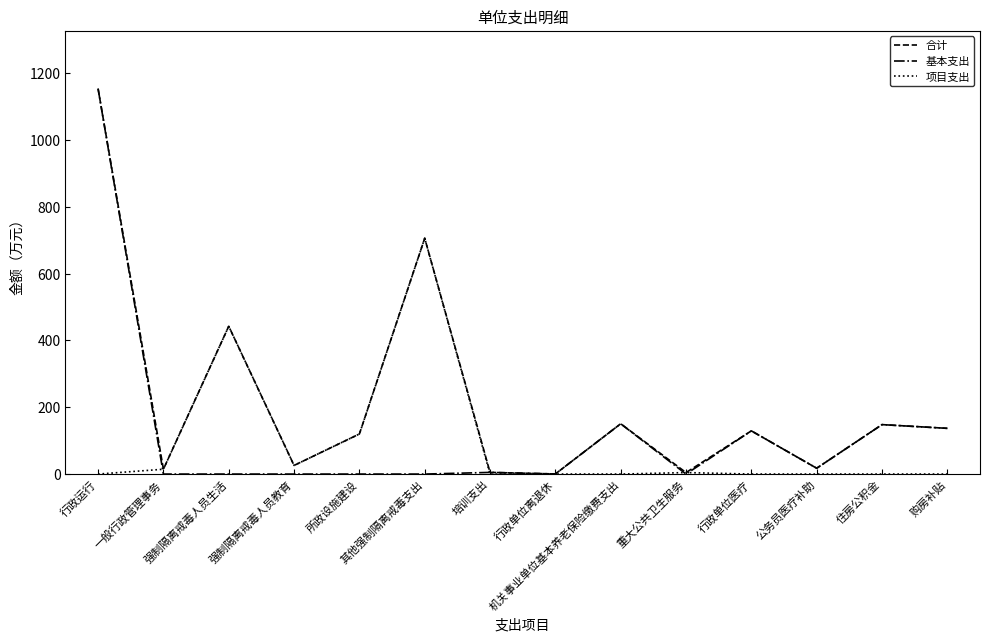

Which series has the largest range (max minus min)?

基本支出